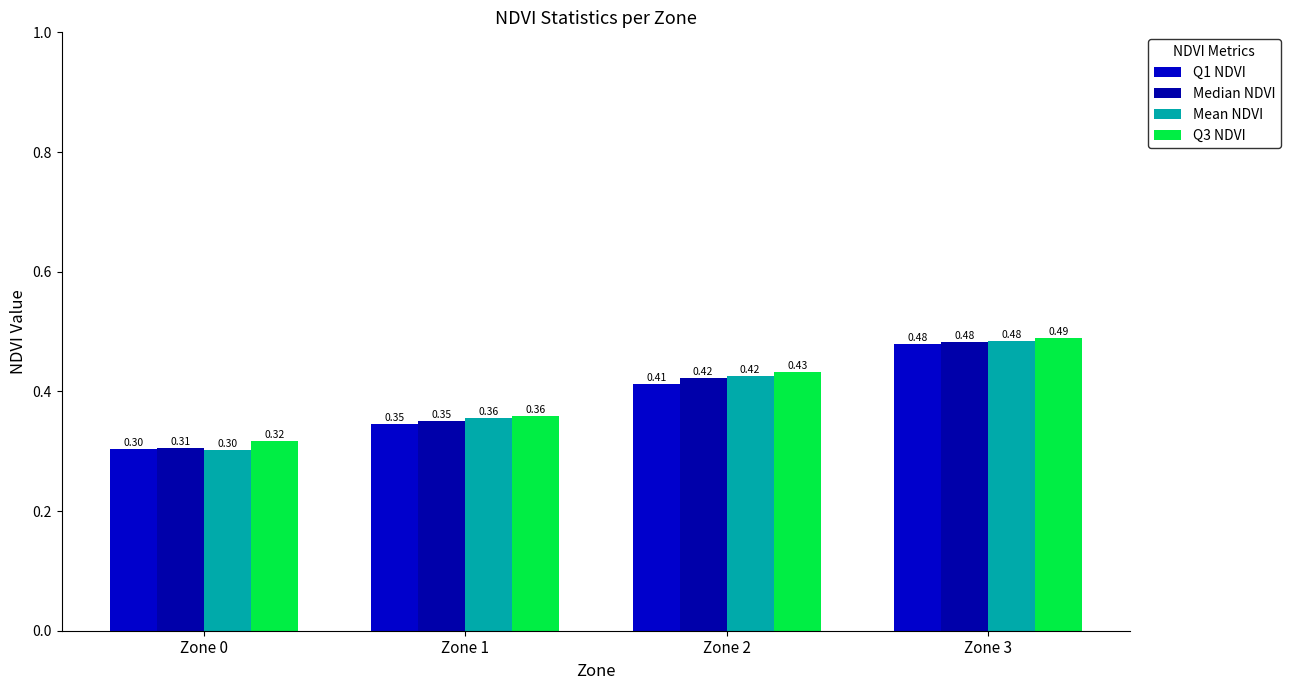

List the labels in order of Mean NDVI value, smallest first.

Zone 0, Zone 1, Zone 2, Zone 3